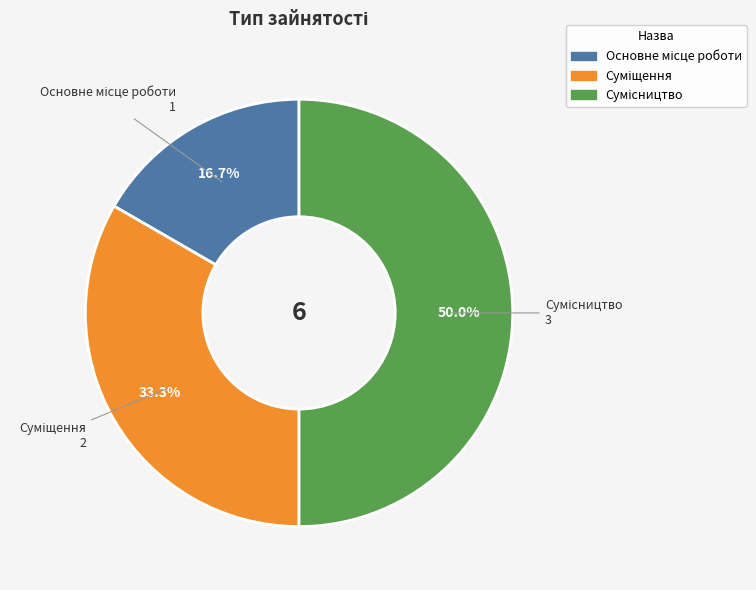

How many slices are in this pie chart?

3